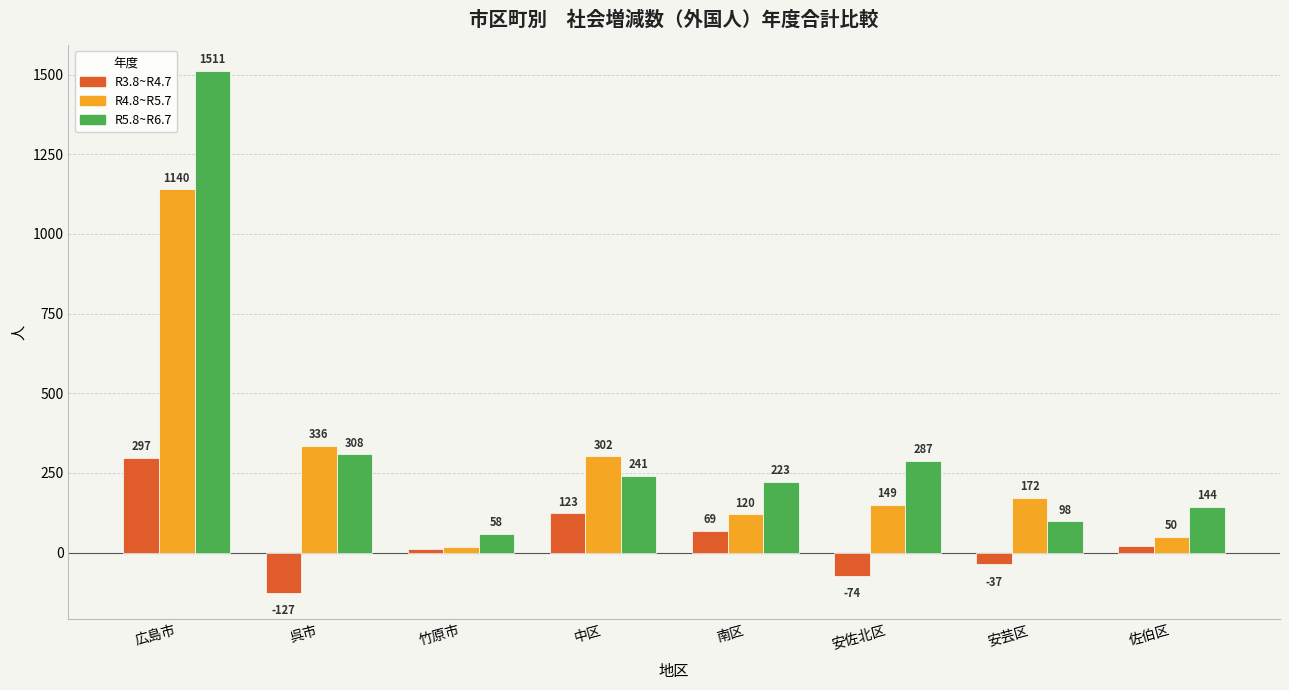

What are all the series names shown in the legend?

R3.8~R4.7, R4.8~R5.7, R5.8~R6.7